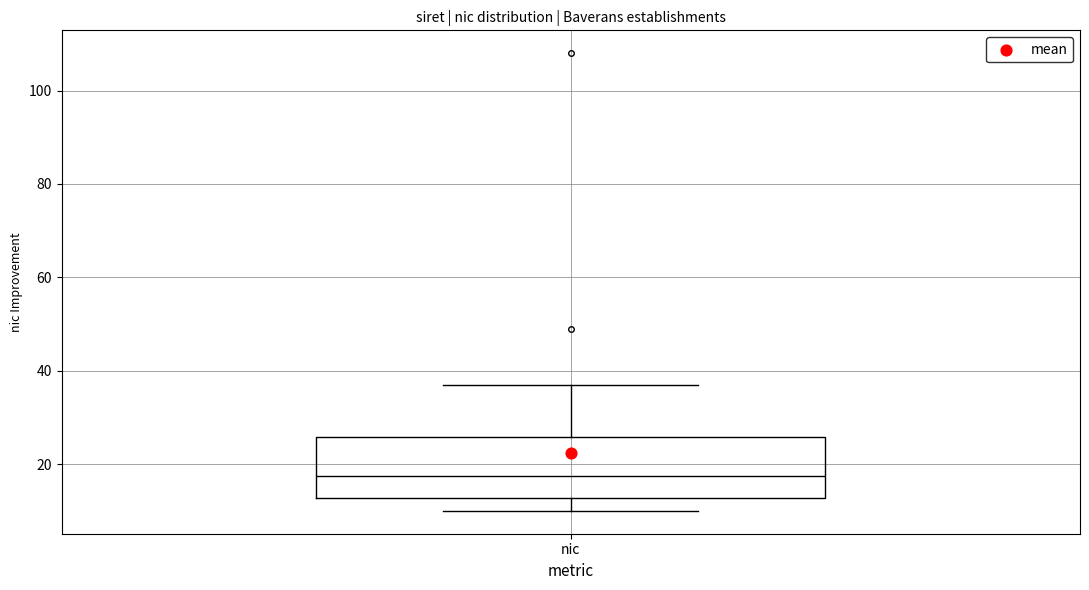

Read this box plot against the y-axis: the position of the median line, the range covered by the box, and the ends of both whiskers. The values are not printed on the chart, so give them approximately, as read against the axis.

median 18, box 12 to 26, whiskers 10 to 38